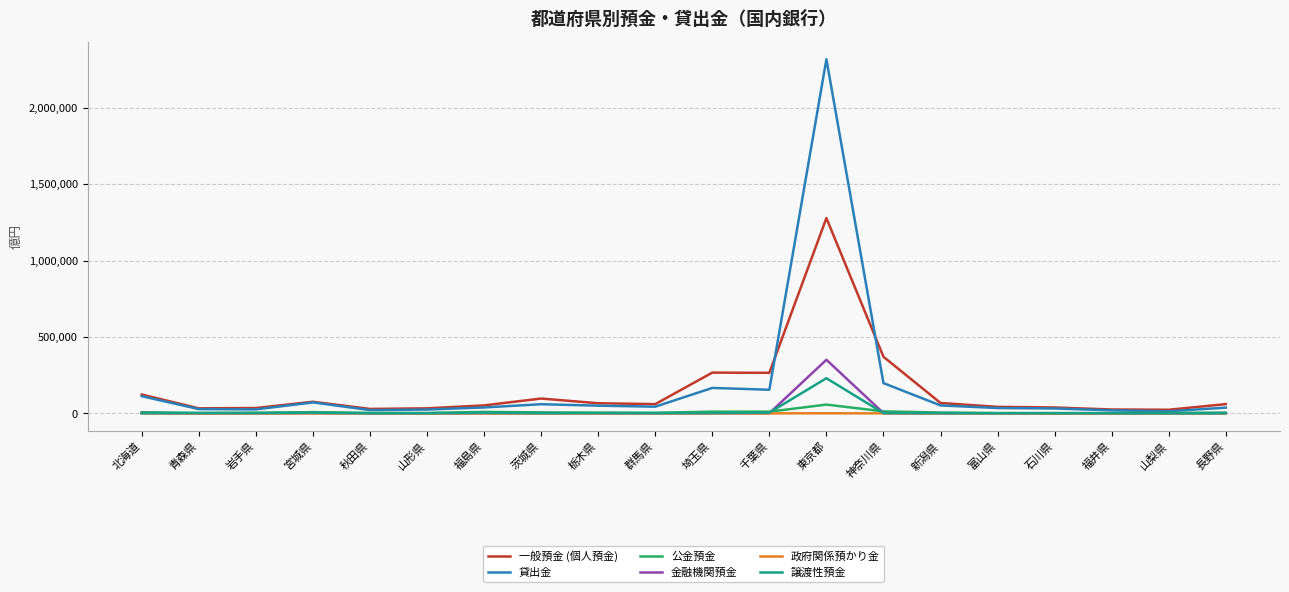

Between 栃木県 and 福井県, which series saw the biggest shift?

一般預金 (個人預金)